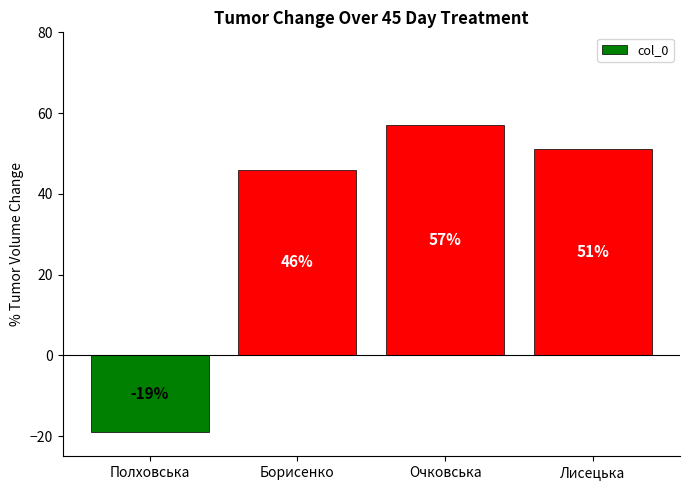

What is the label of the 1st bar from the left?

Полховська